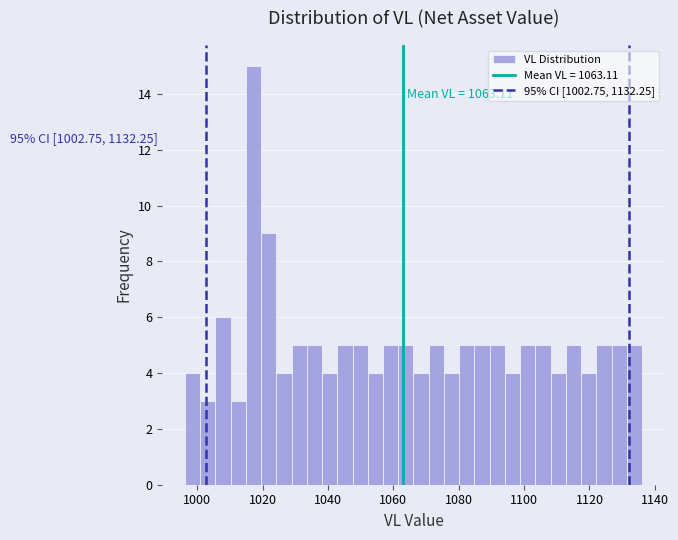

Read against the x-axis, roughly where is the centre of the tallest bar?

1018